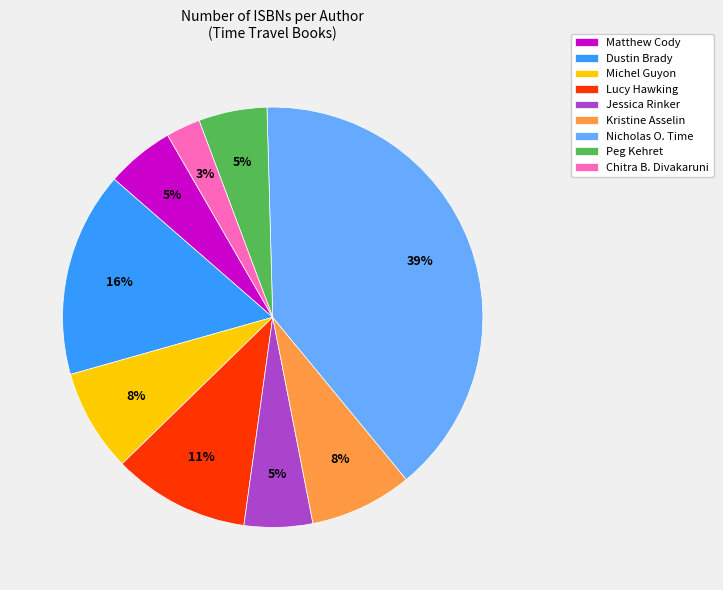

How many slices are in this pie chart?

9